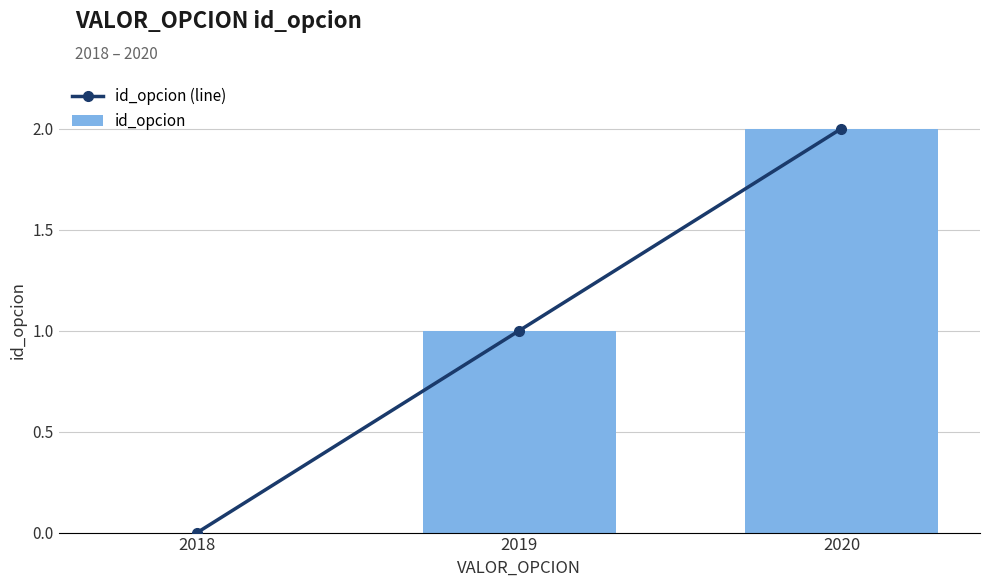

The id_opcion (line) series shows 2 at 2020. True or false?

True